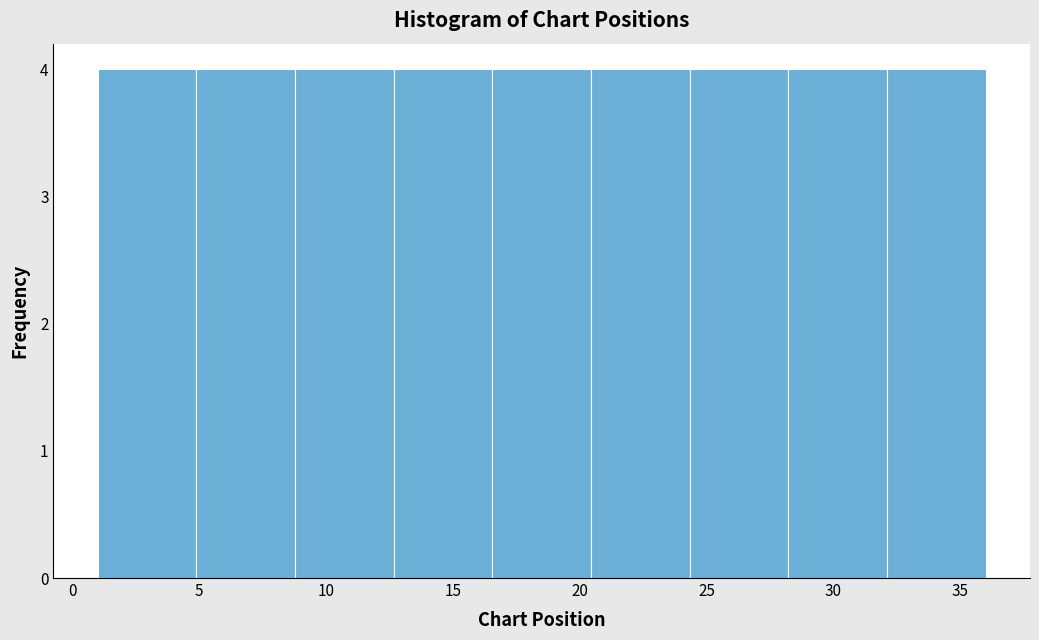

Reading left to right, list every bar in this chart as the range it spans on the x-axis followed by its height. Neither the bar edges nor the heights are printed on the chart, so give them approximately, as read against the axes.

1.0 to 5.0: 4
5.0 to 9.0: 4
9.0 to 12.5: 4
12.5 to 16.5: 4
16.5 to 20.5: 4
20.5 to 24.5: 4
24.5 to 28.0: 4
28.0 to 32.0: 4
32.0 to 36.0: 4